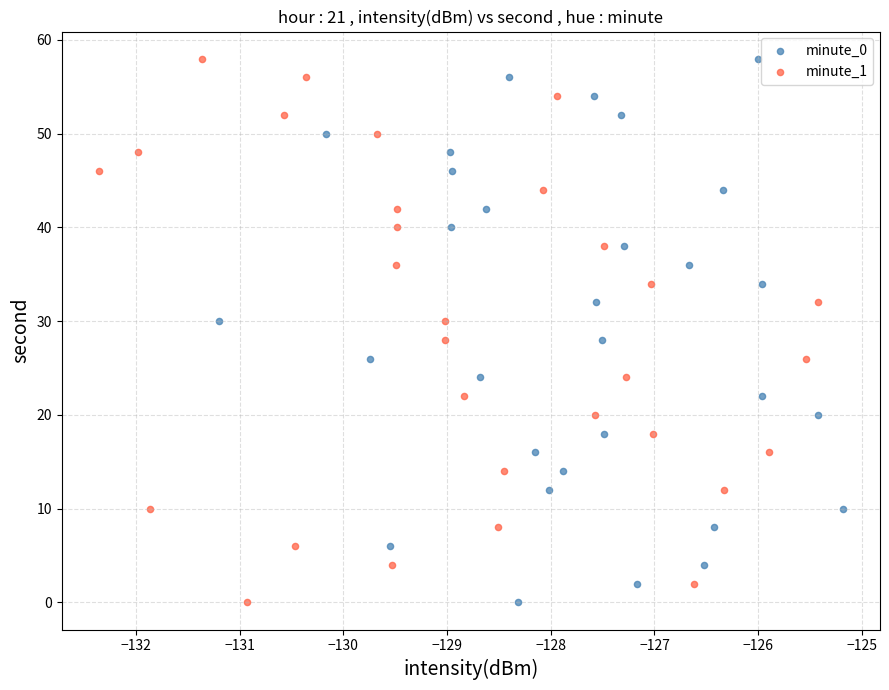

What are all the series names shown in the legend?

minute_0, minute_1